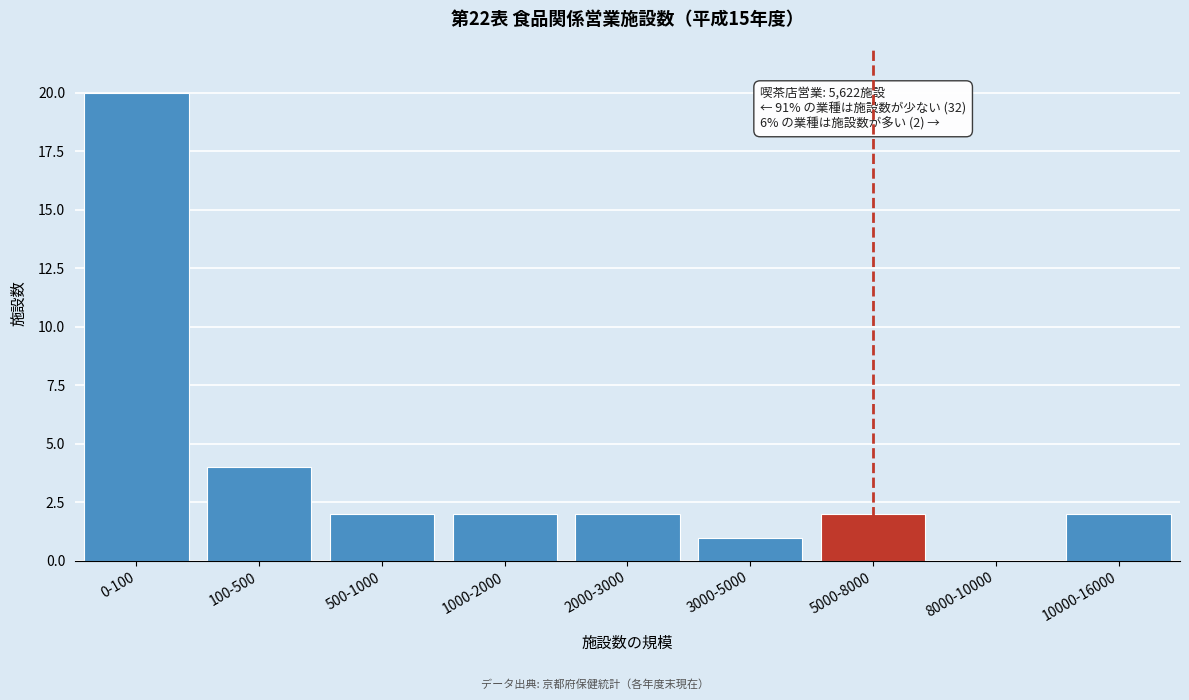

The chart shows a value of 2 at 5000-8000. True or false?

True